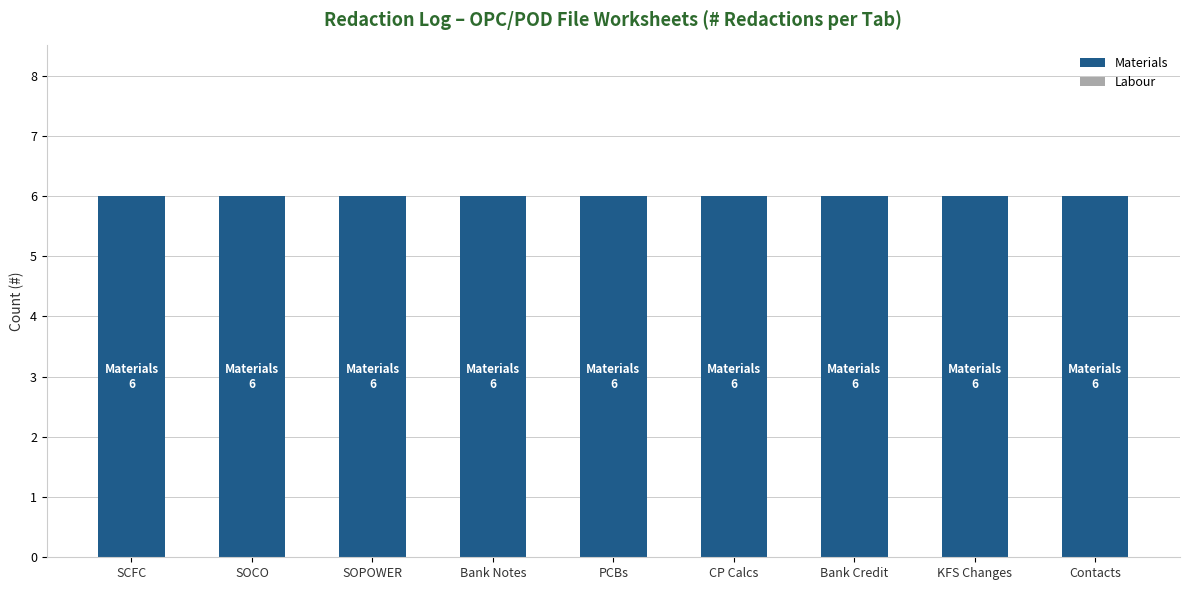

Between Contacts and KFS Changes, which is larger?

Contacts